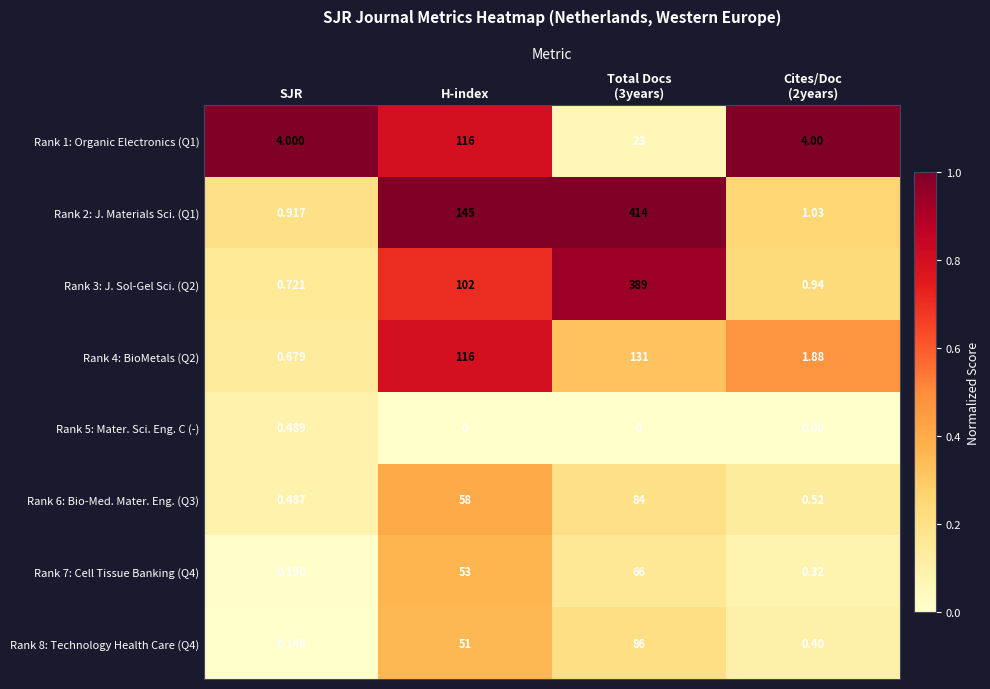

Where is Rank 8: Technology Health Care (Q4) nearest to the value 43?

H-index